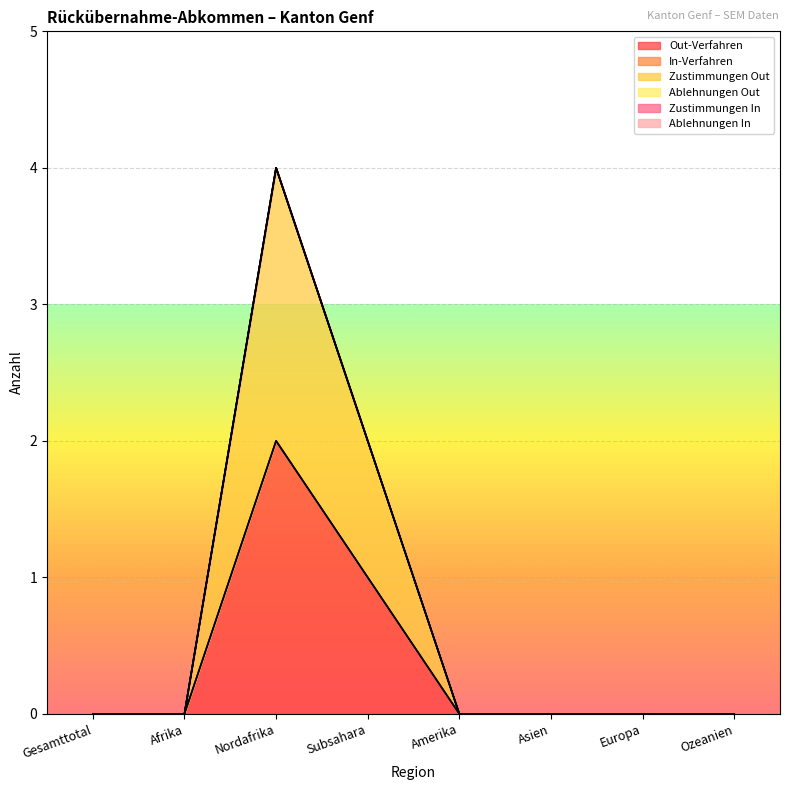

Does the chart display data point markers on the line(s)?

No